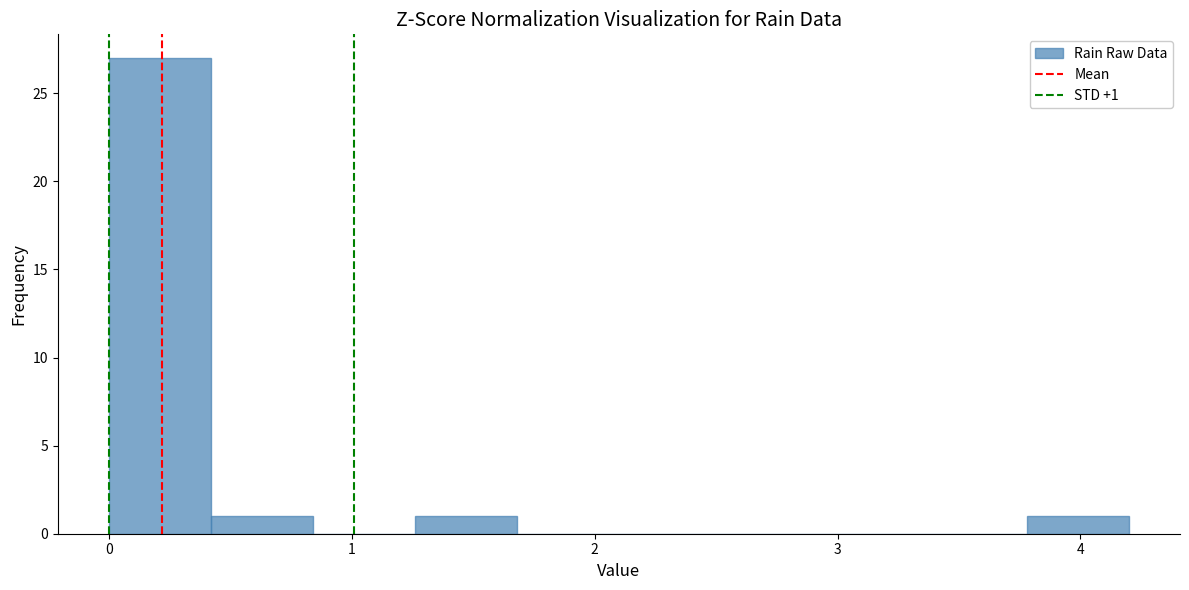

Which range on the x-axis has the tallest bar?

0.00 to 0.42